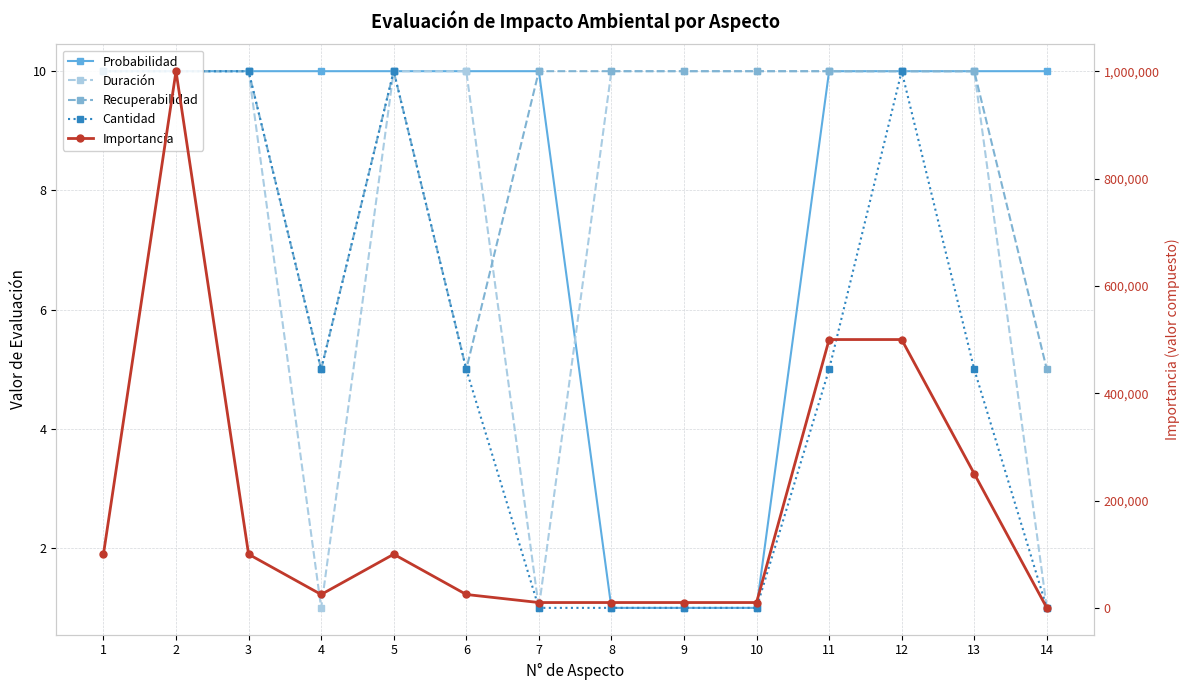

What is the total value across all series at 13?

250035